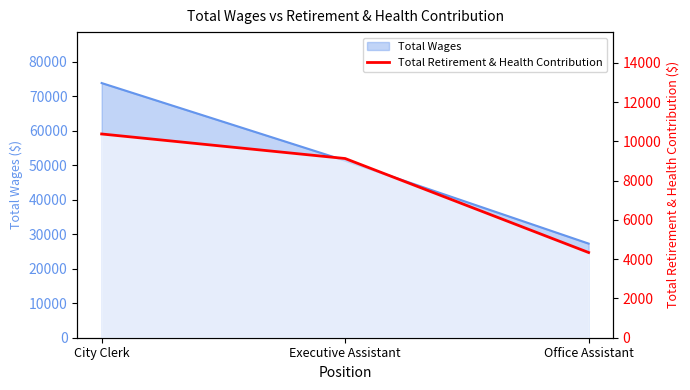

What is the minimum value shown in the chart?

4340